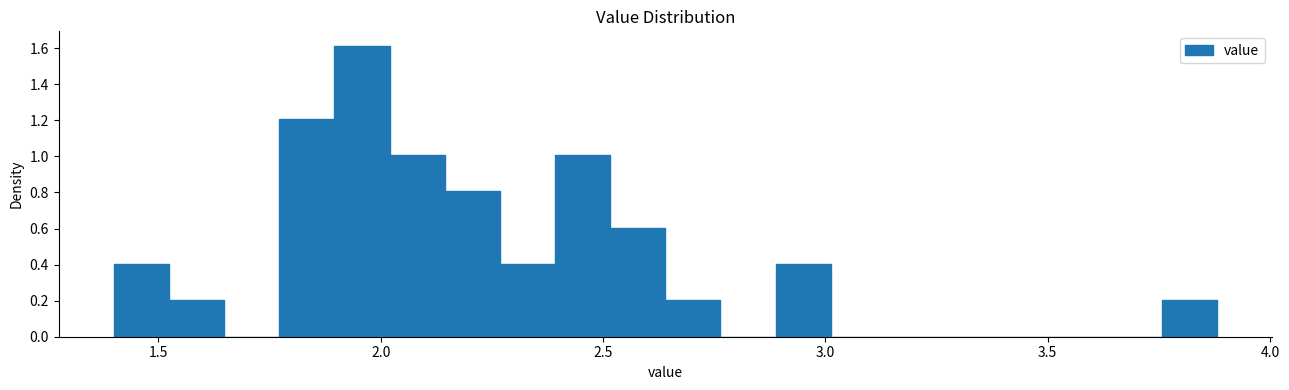

Read against the x-axis, roughly where is the centre of the tallest bar?

1.95